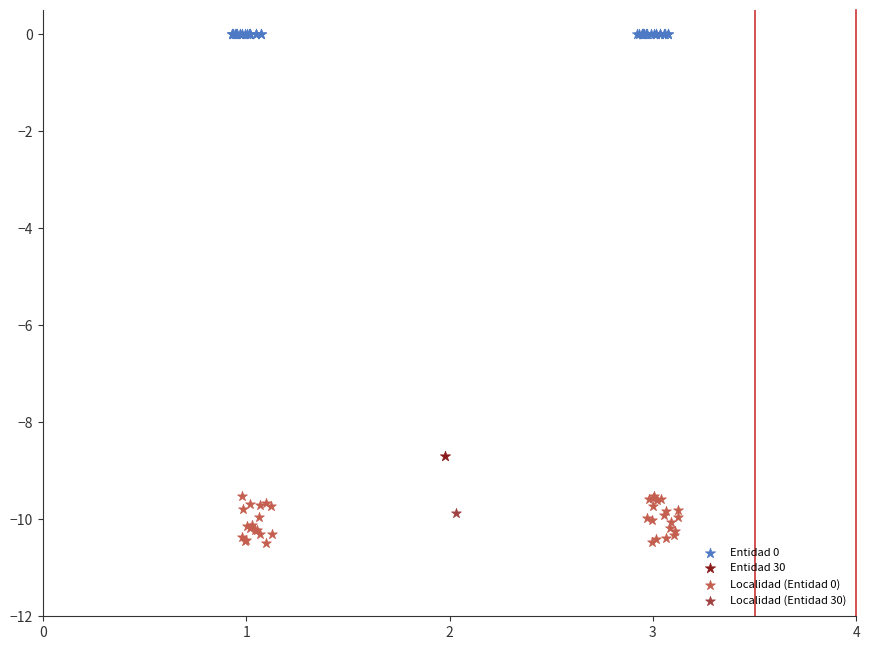

Which series reaches the maximum Y coordinate?

Entidad 0